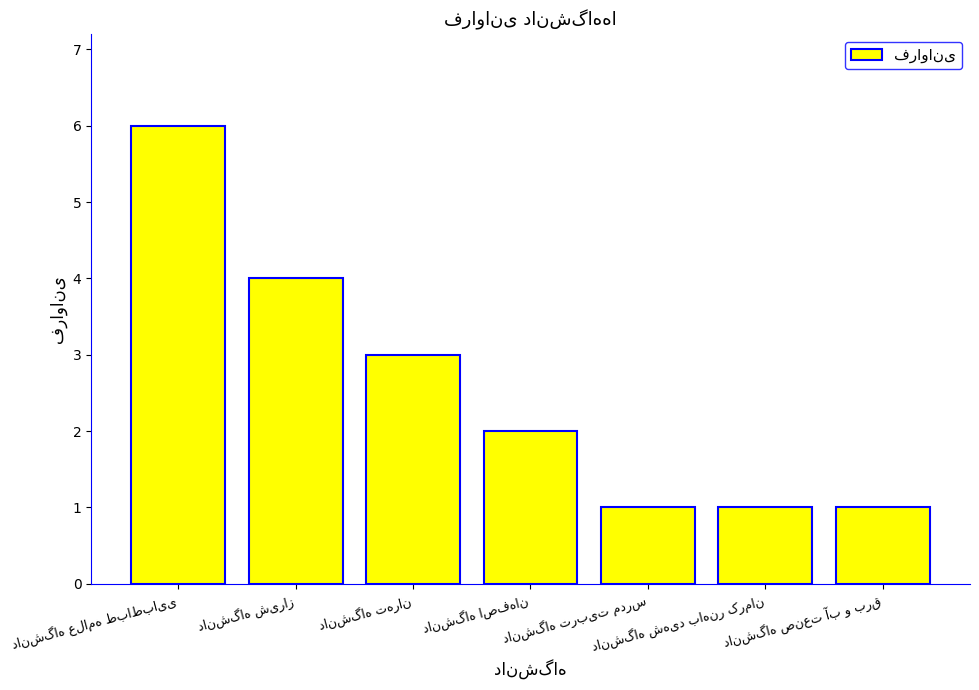

What is the value of the 5th bar from the left?

1